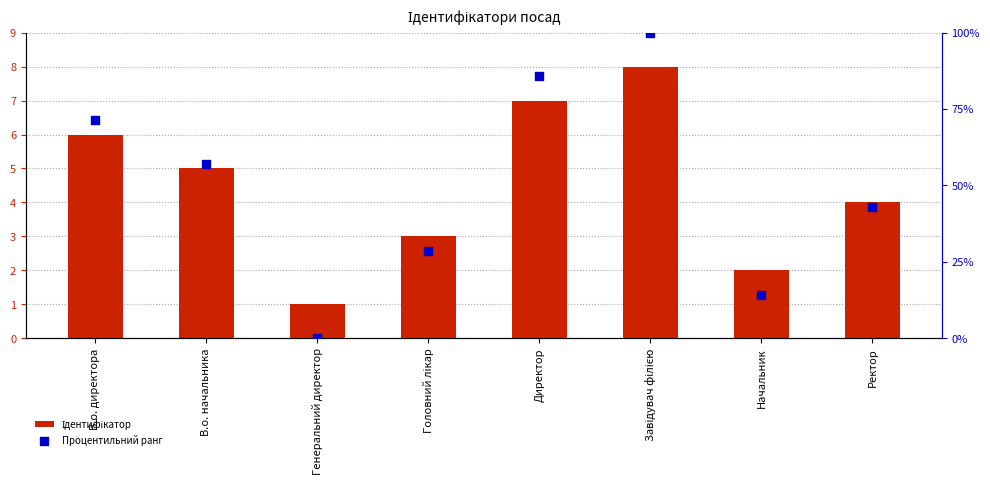

Which series reaches the maximum Y coordinate?

Процентильний ранг